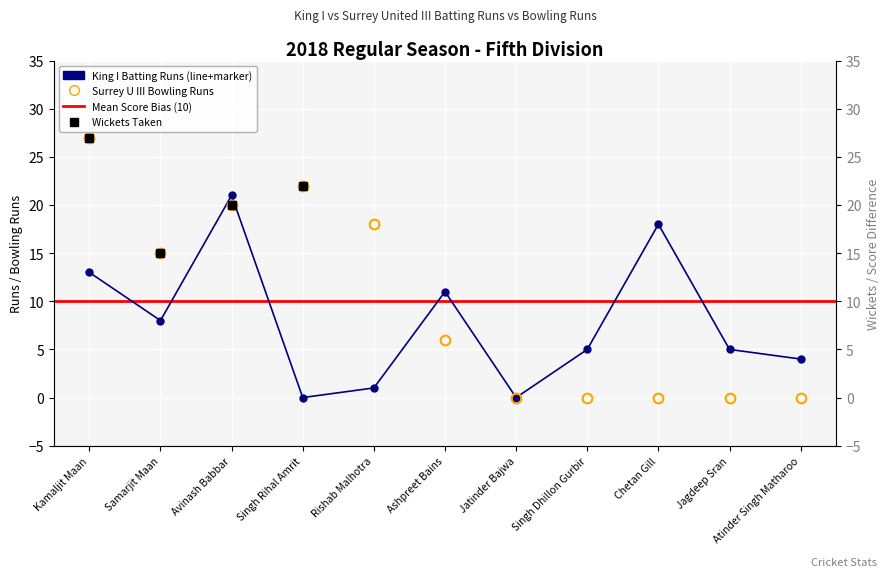

At which label is King I Batting Runs closest to 10?

Ashpreet Bains